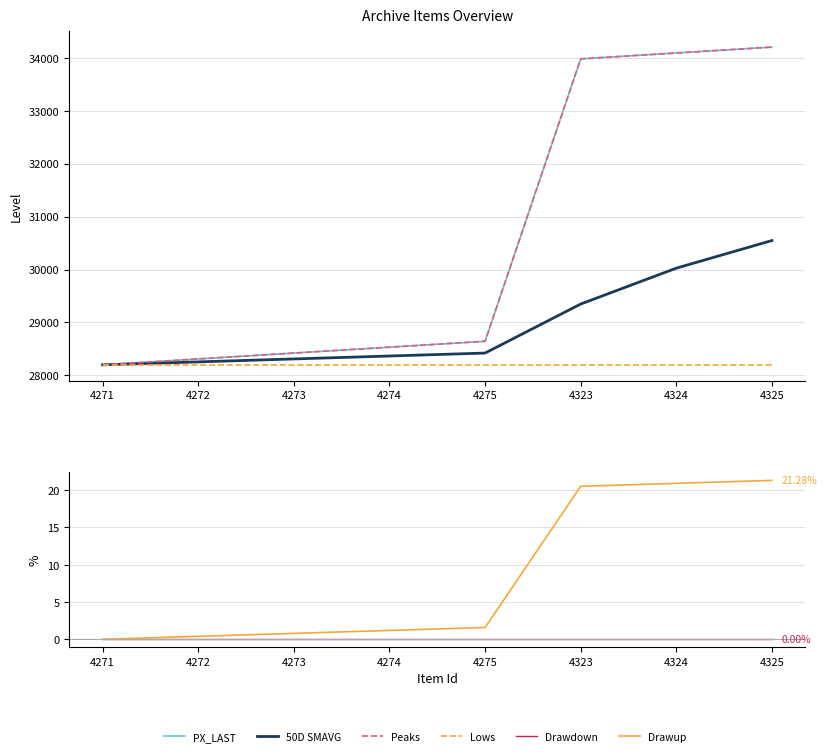

Between 4274 and 4325, which series saw the biggest shift?

PX_LAST